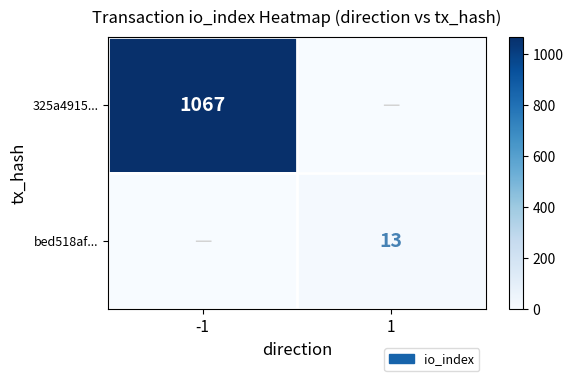

The value of bed518af... at 1 is 13. True or false?

True